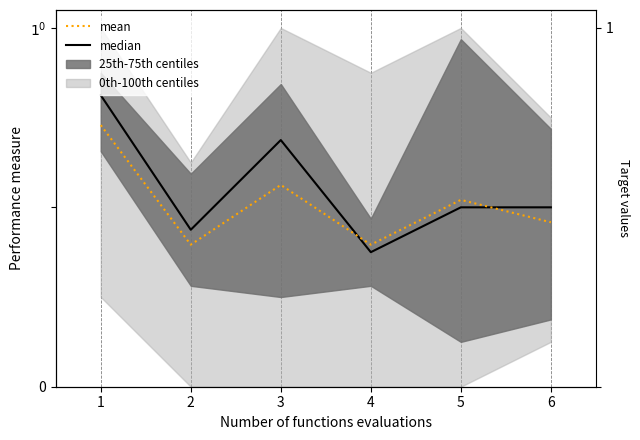

Where do mean and median first cross each other?

3 and 4